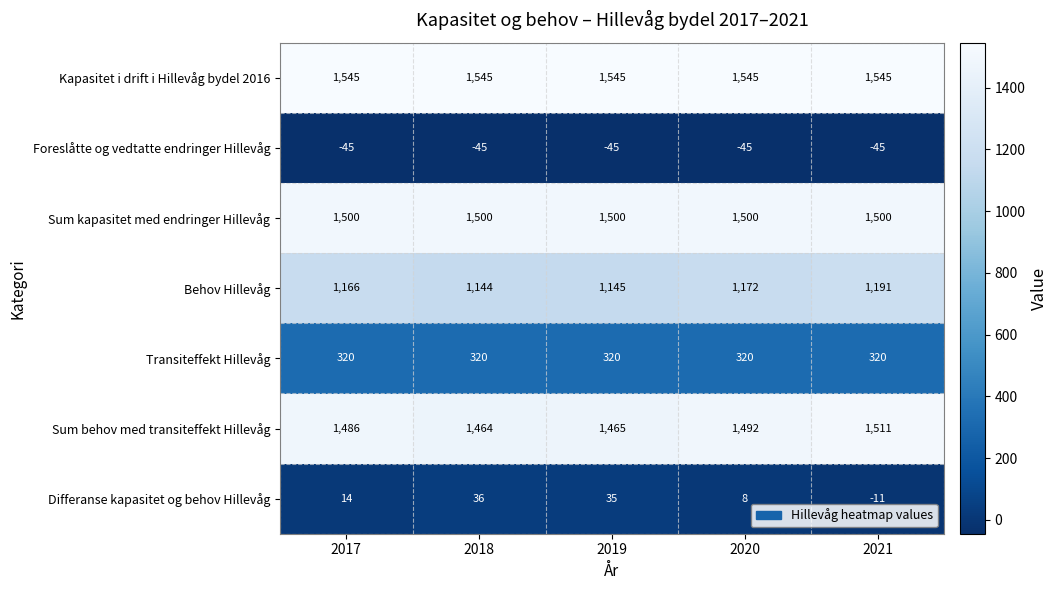

True or false: Behov Hillevåg has a value of 1166 at 2017.

True